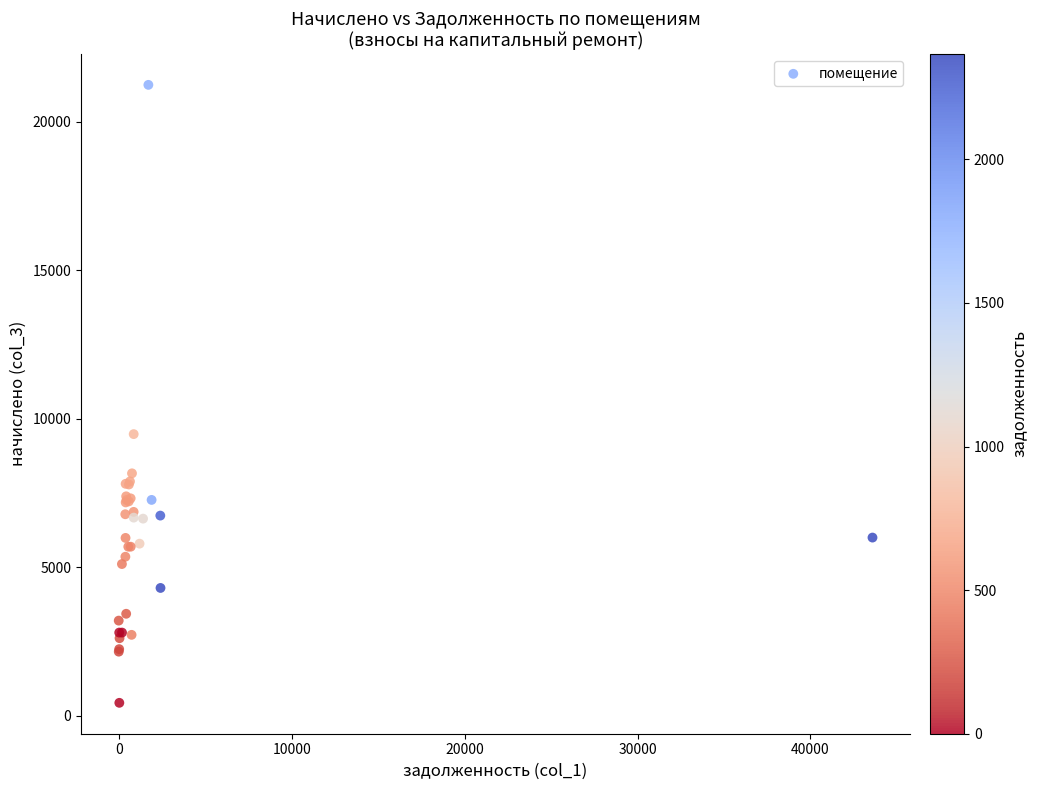

What Y value in the scatter plot is closest to 10842?

9486.2